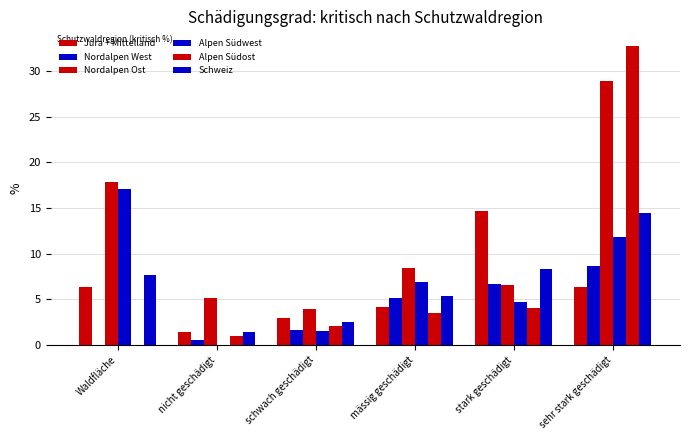

Count the number of data series in this chart.

6